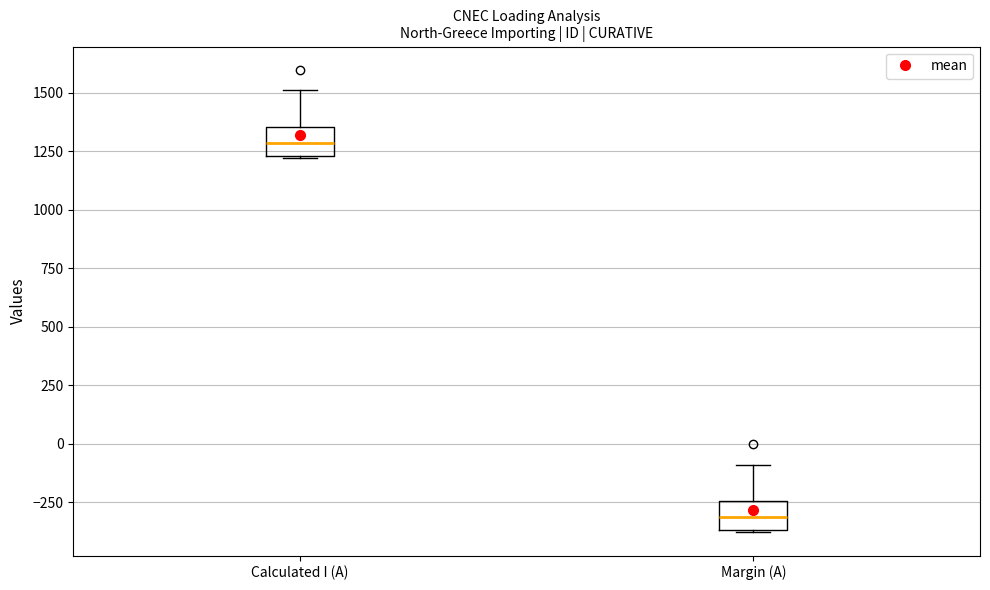

Which box has the lowest median line?

Margin (A)